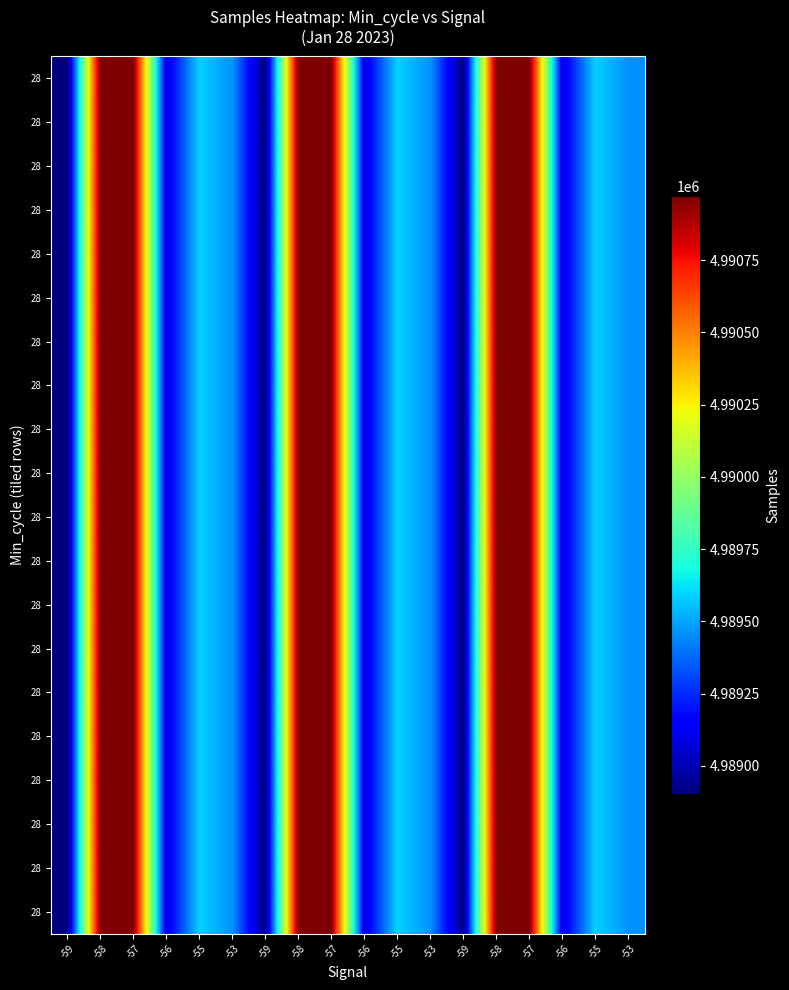

What is the greatest value displayed?

4990971.5